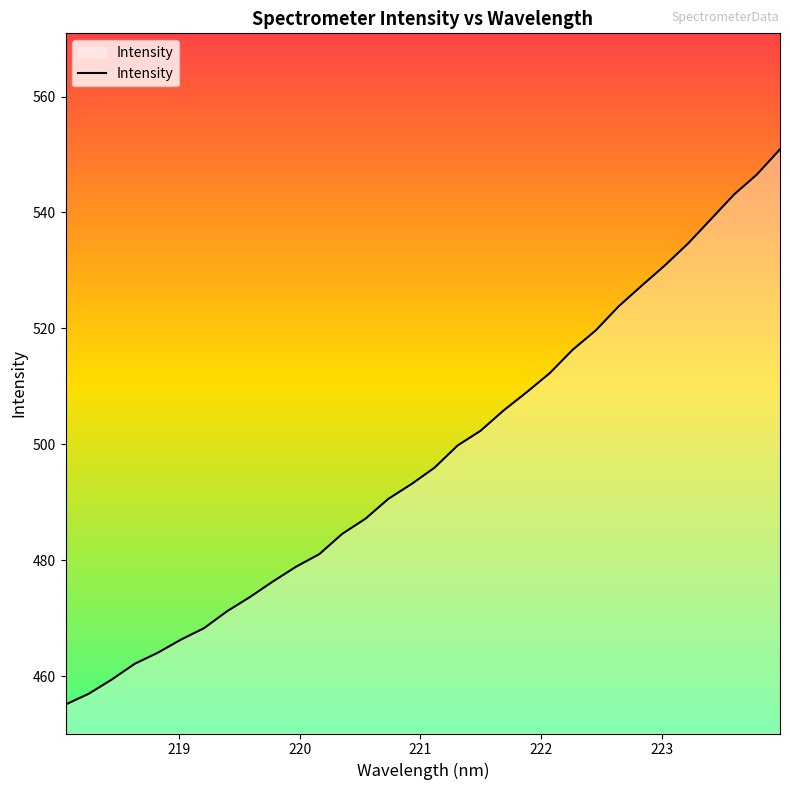

What is the difference between the maximum and minimum values?

95.8